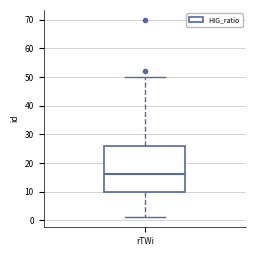

Read this box plot against the y-axis: the position of the median line, the range covered by the box, and the ends of both whiskers. The values are not printed on the chart, so give them approximately, as read against the axis.

median 16, box 10 to 26, whiskers 1 to 50